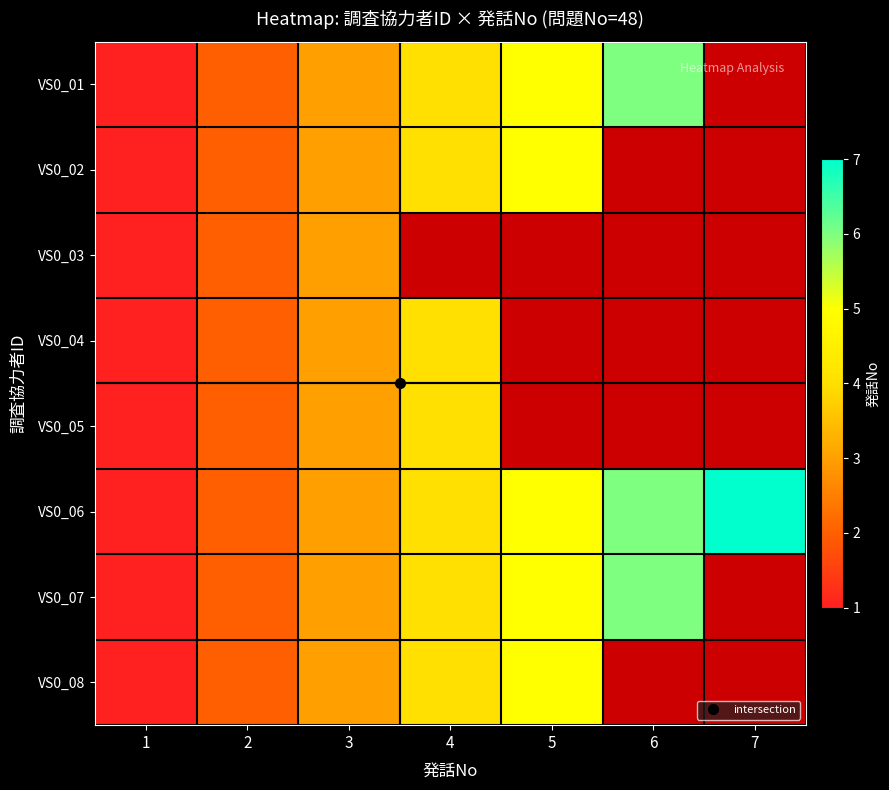

Which category has the lowest value in the VS0_05 series?

1